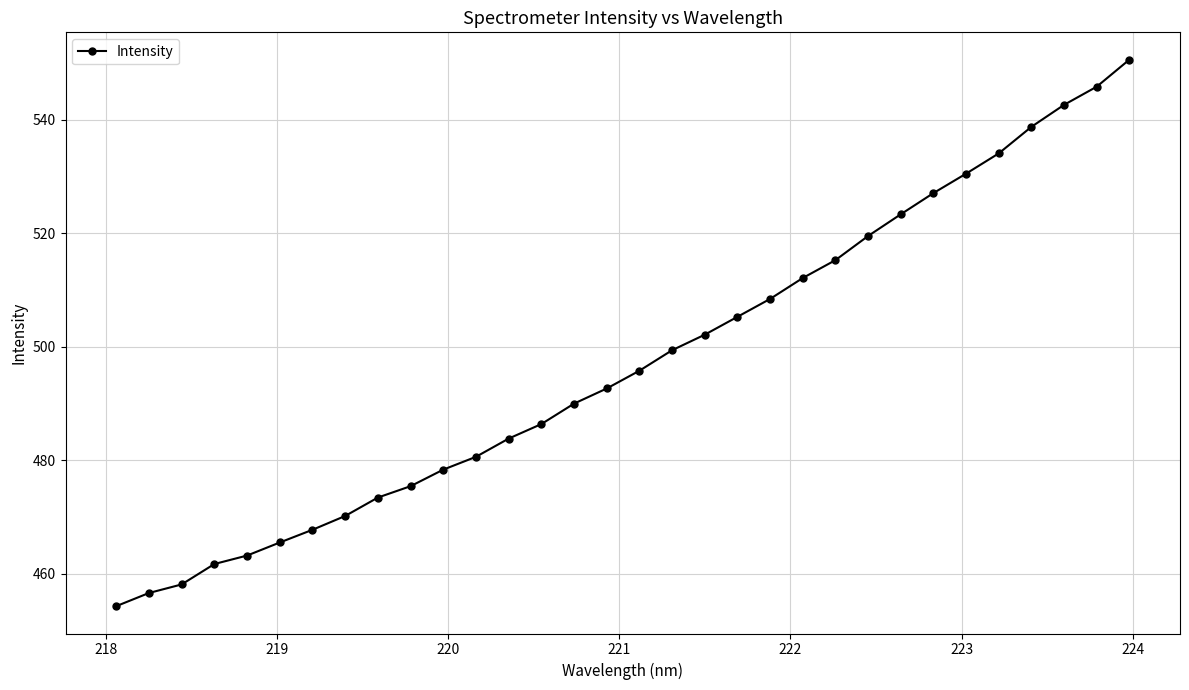

What is the sum of all values?

15908.4